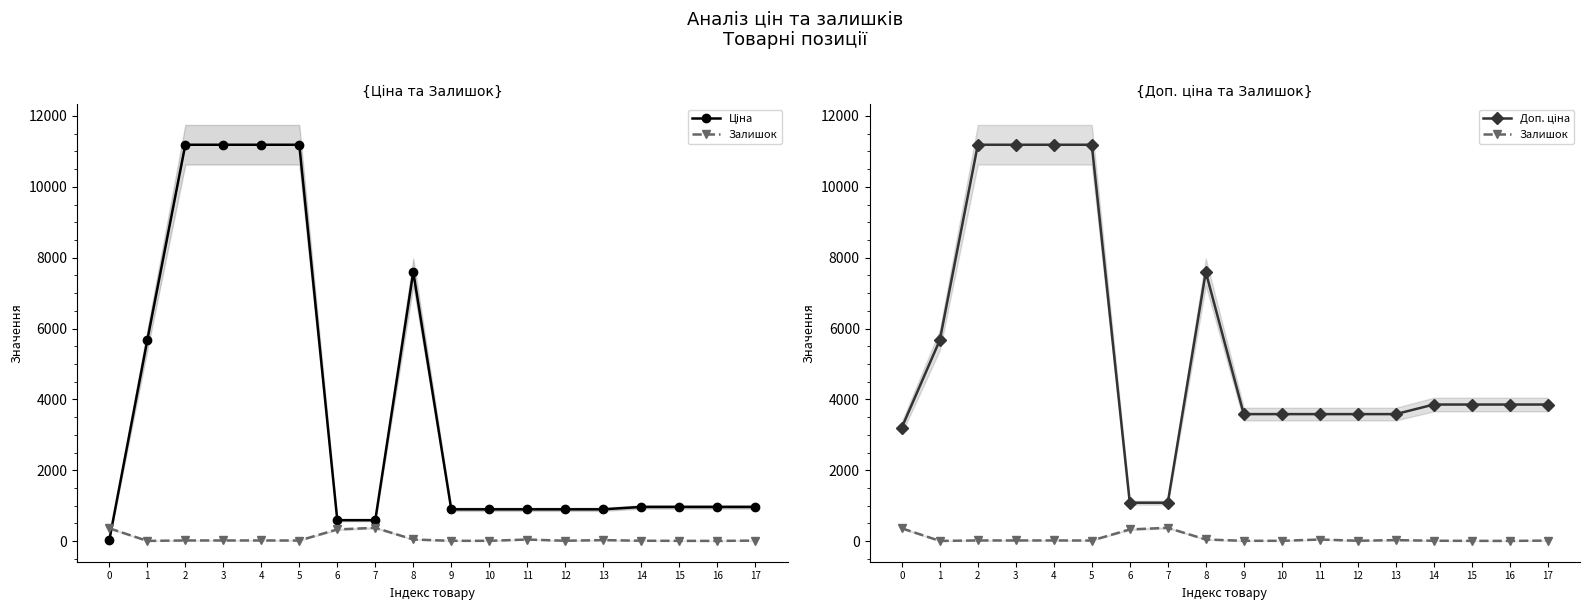

True or false: Ціна has more than 0 points higher than both neighbors.

True